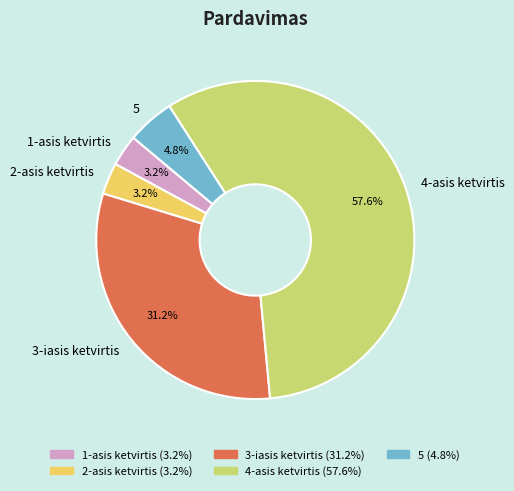

Do 4-asis ketvirtis and 1-asis ketvirtis together represent more than half of the pie?

Yes